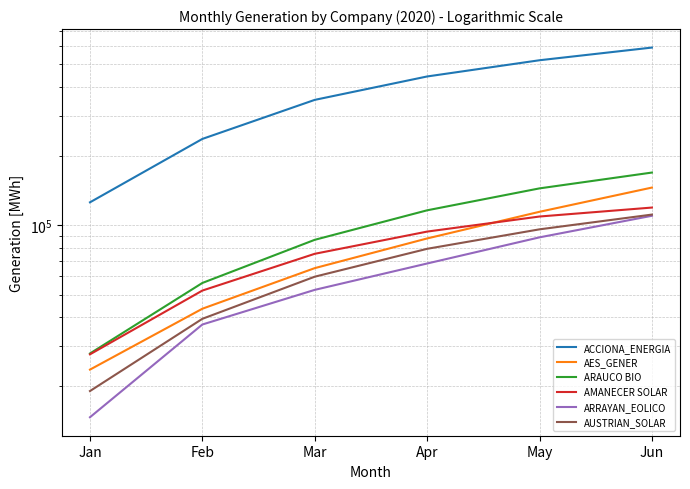

What is the sum of all ARAUCO BIO values?

601214.5